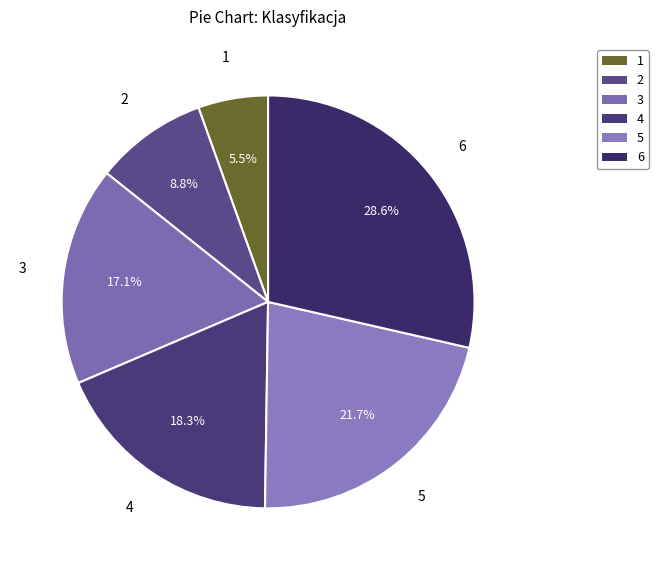

Which slice is the largest?

6